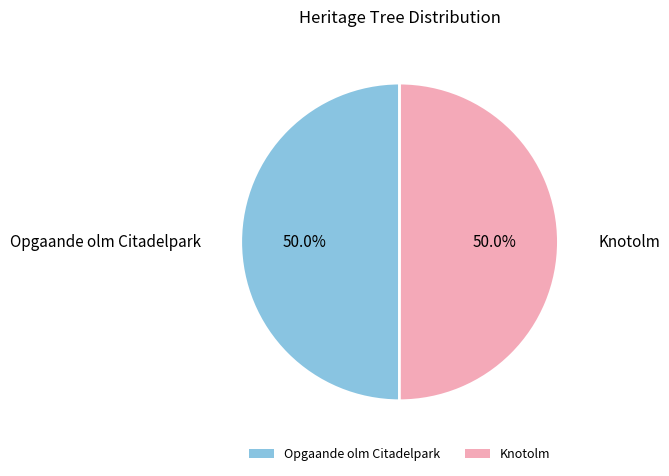

What percentage is NOT represented by Knotolm?

50.0%